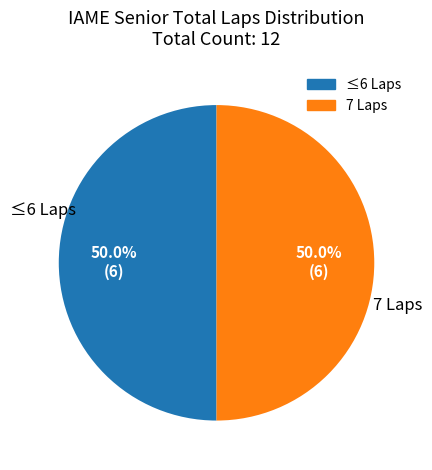

Is there a majority slice in this chart?

No